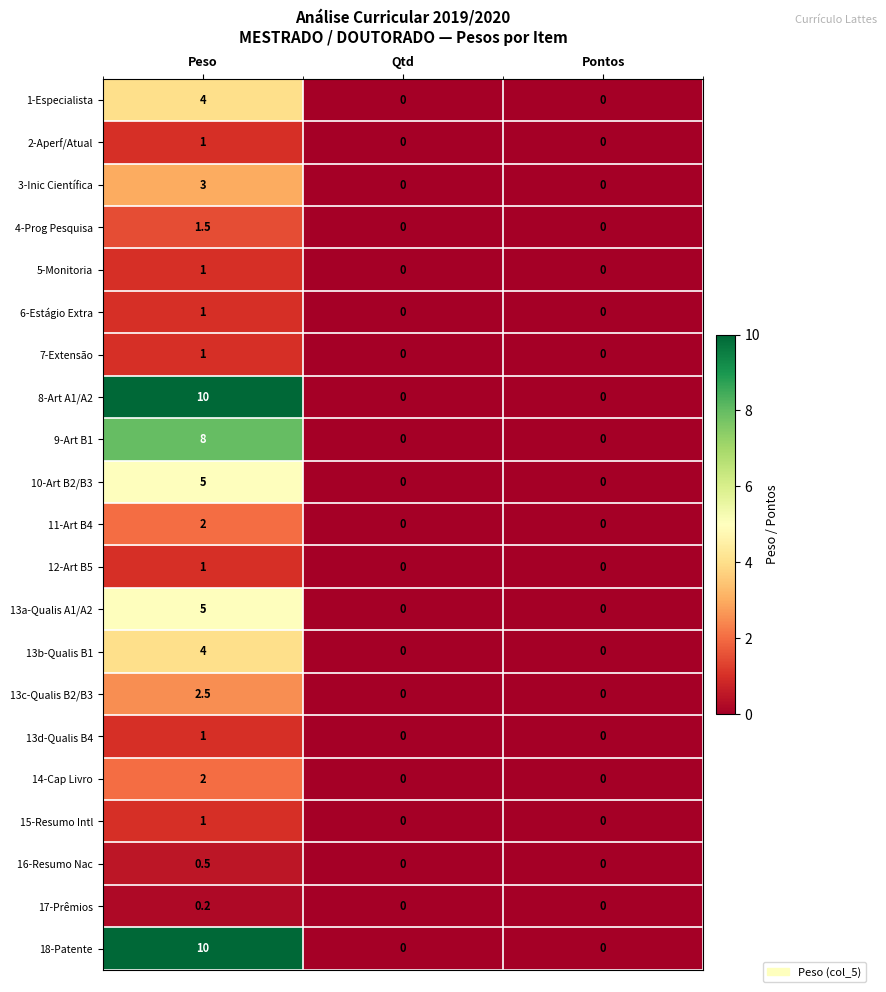

What is the difference between the maximum and second lowest values in the 2-Aperf/Atual series?

1.0